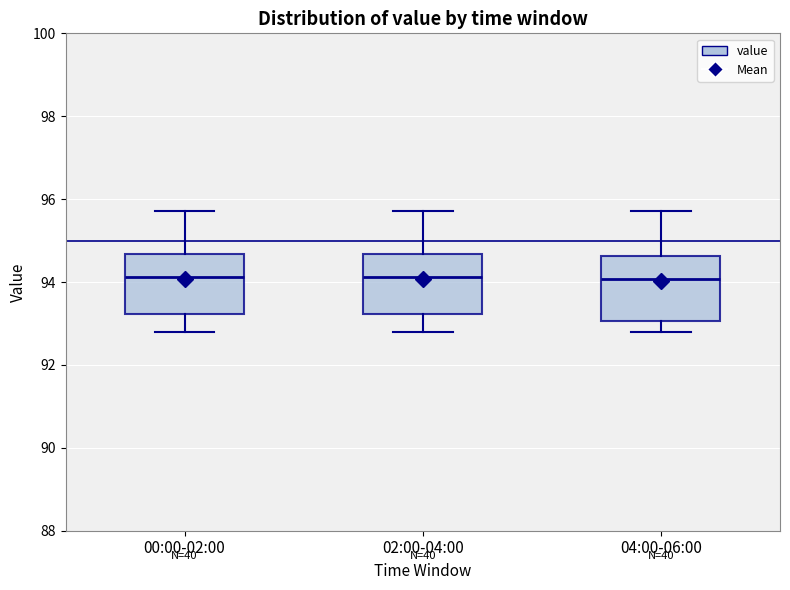

Where does the median line of the box for 04:00-06:00 sit on the y-axis? The values are not printed on the chart, so give them approximately, as read against the axis.

94.0